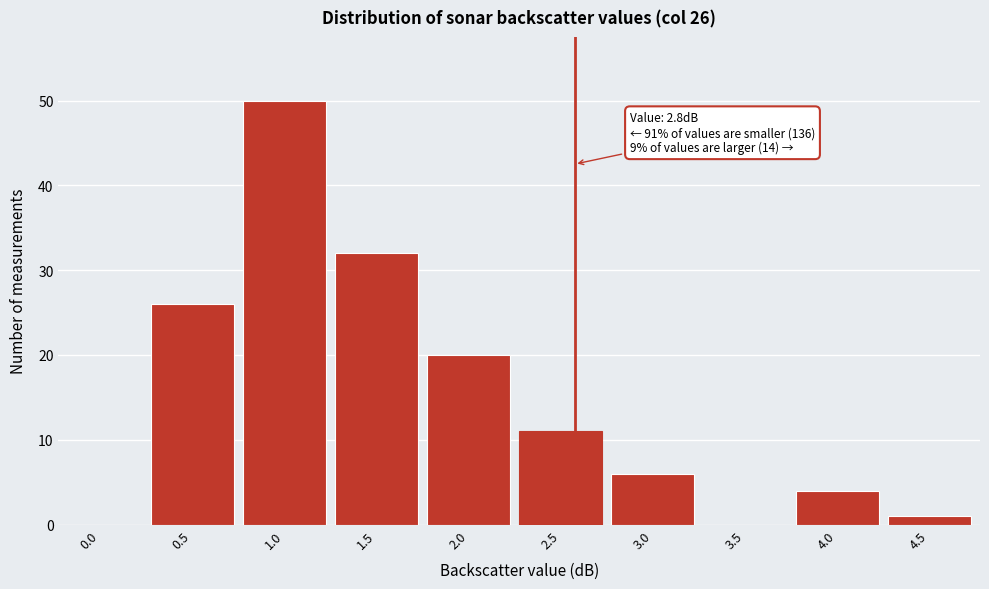

Reading right to left, transcribe all the data shown in this chart.

4.5=1	4.0=4	3.5=0	3.0=6	2.5=11	2.0=20	1.5=32	1.0=50	0.5=26	0.0=0